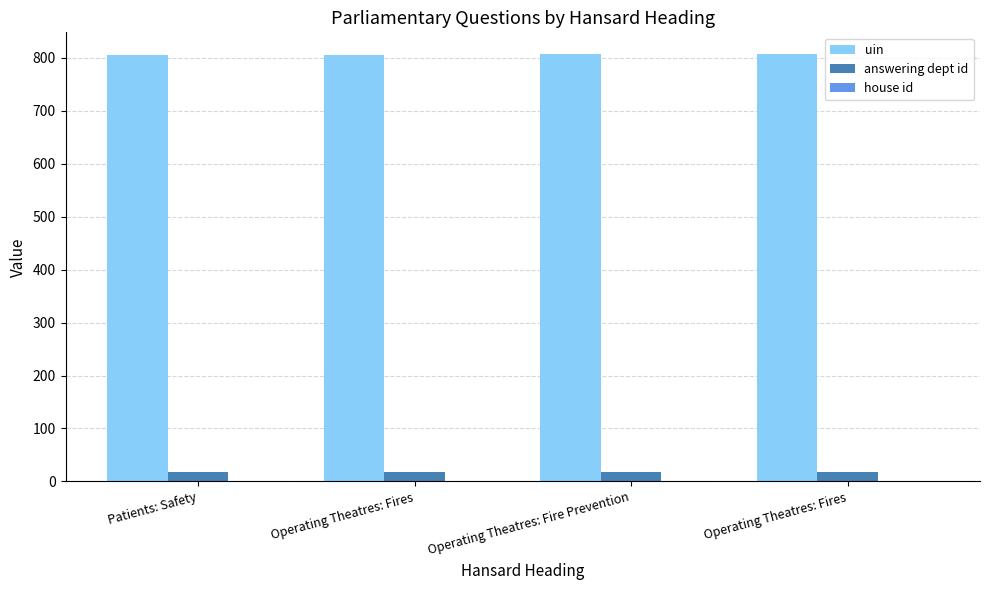

What is the approximate value of answering dept id at Operating Theatres: Fire Prevention?

17